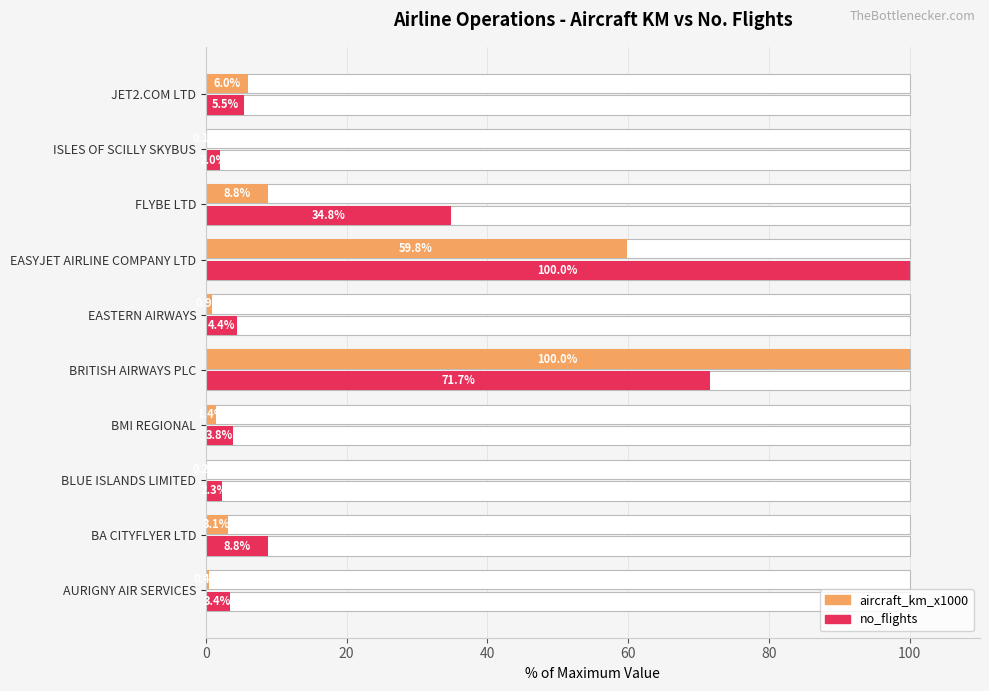

The aircraft_km_x1000 series shows 24.5 at EASYJET AIRLINE COMPANY LTD. True or false?

False